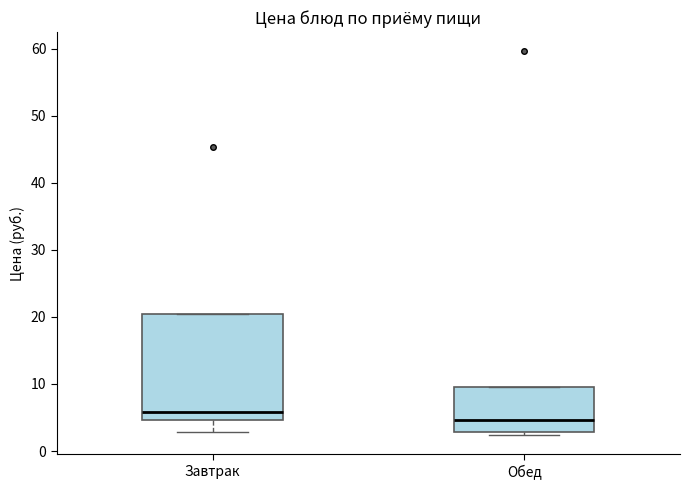

Where is the lower edge of the box for Завтрак on the y-axis? The values are not printed on the chart, so give them approximately, as read against the axis.

5